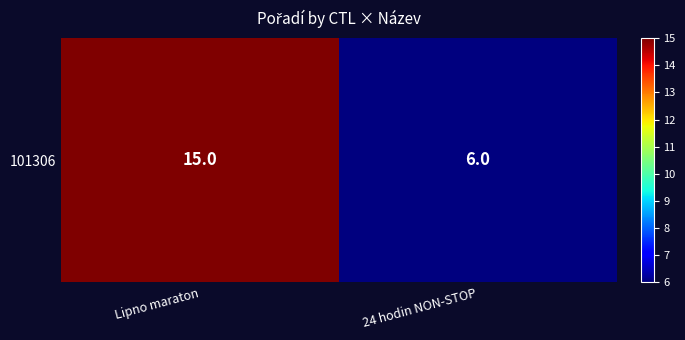

Rank the categories by value from lowest to highest.

24 hodin NON-STOP, Lipno maraton